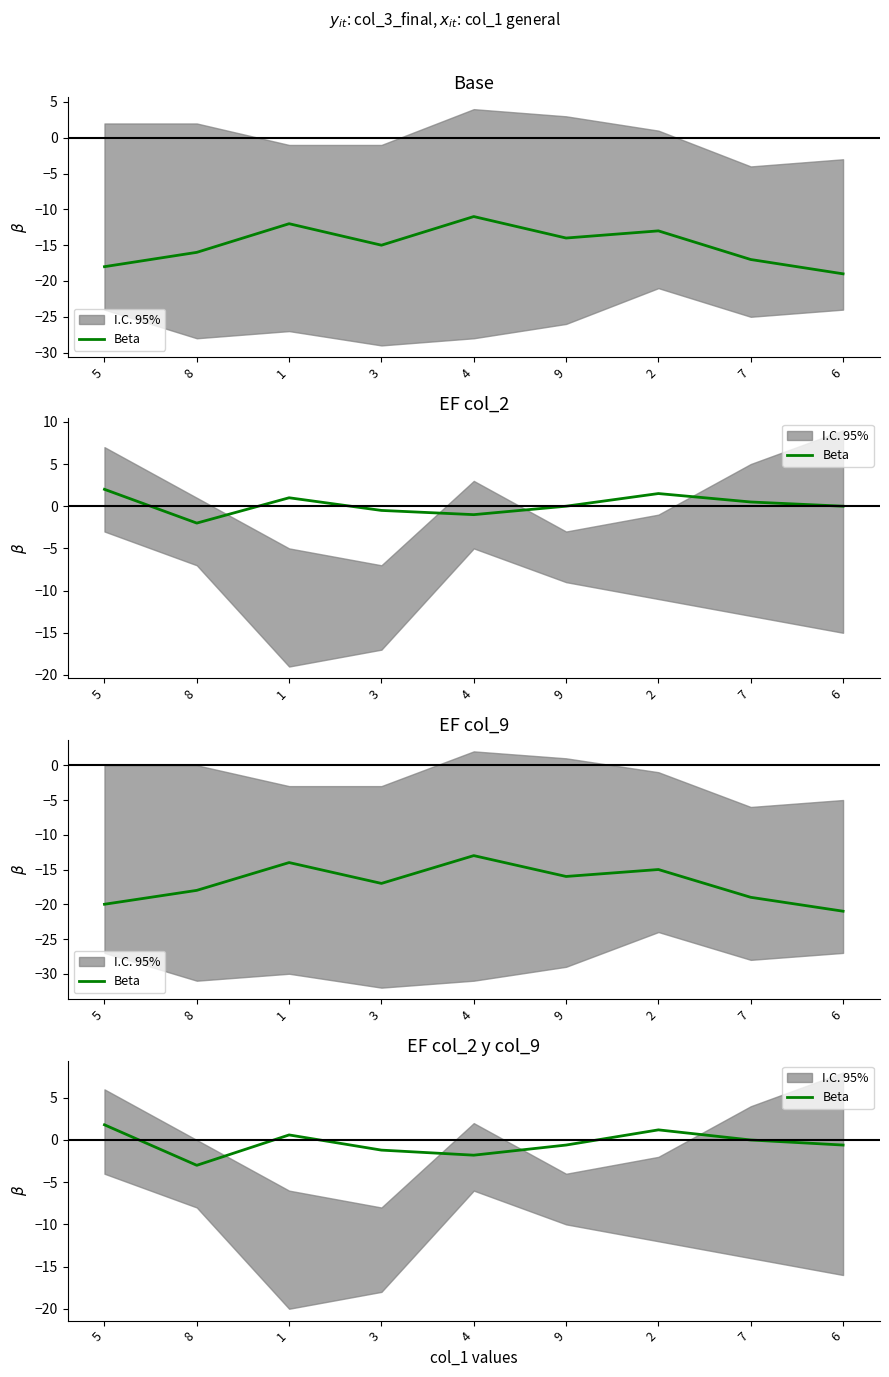

How many values exceed 0?

3